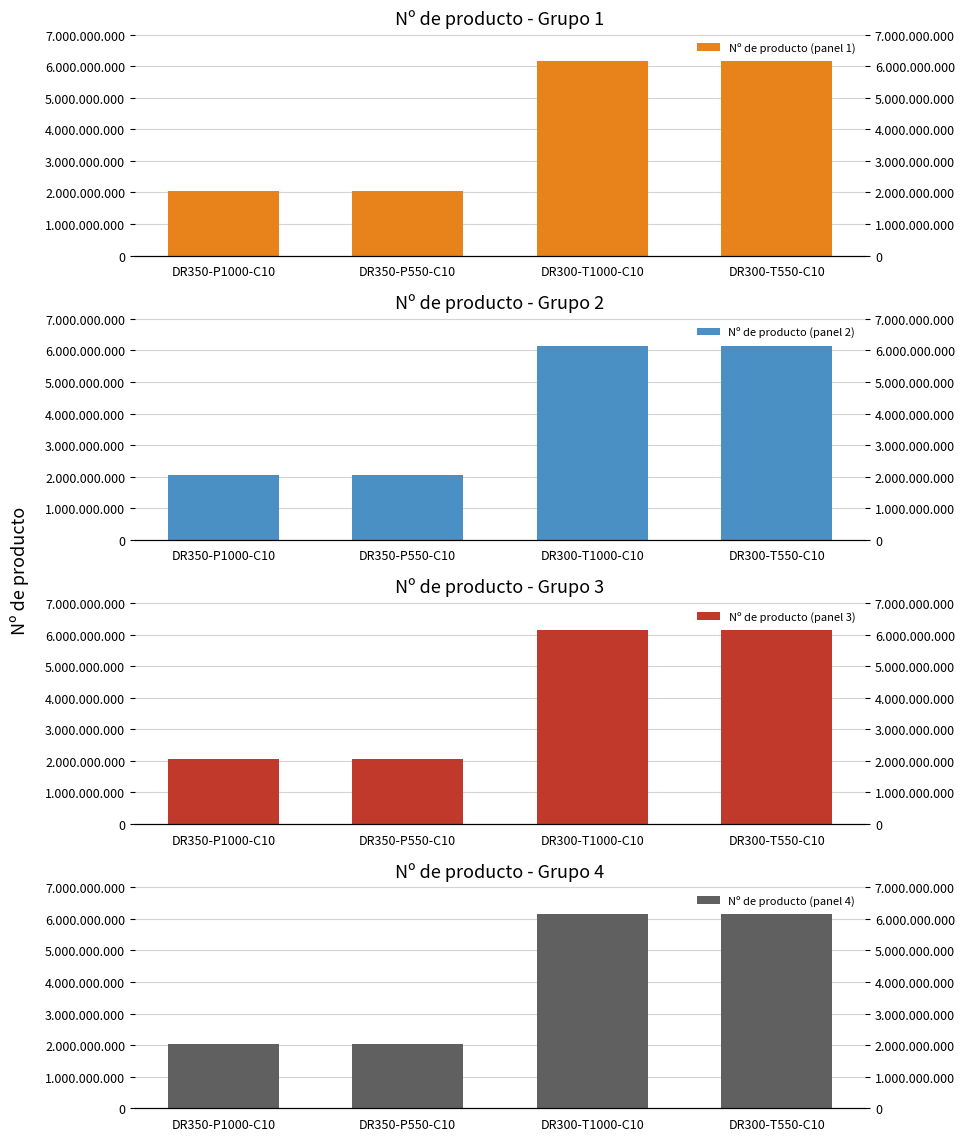

At which category is the sum across all series the highest?

DR300-T1000-C10